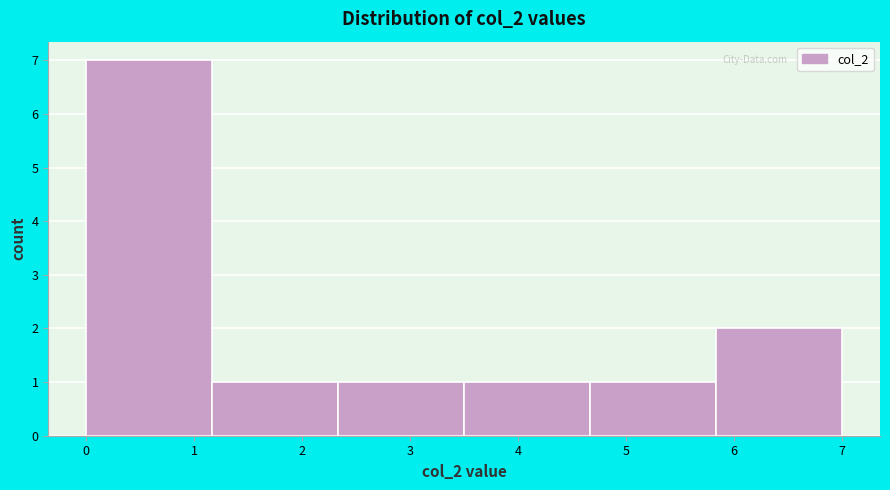

Reading left to right, transcribe this chart: for each bar, give the range it covers on the x-axis and its height. Neither the bar edges nor the heights are printed on the chart, so give them approximately, as read against the axes.

0.0 to 1.2: 7
1.2 to 2.3: 1
2.3 to 3.5: 1
3.5 to 4.7: 1
4.7 to 5.8: 1
5.8 to 7.0: 2